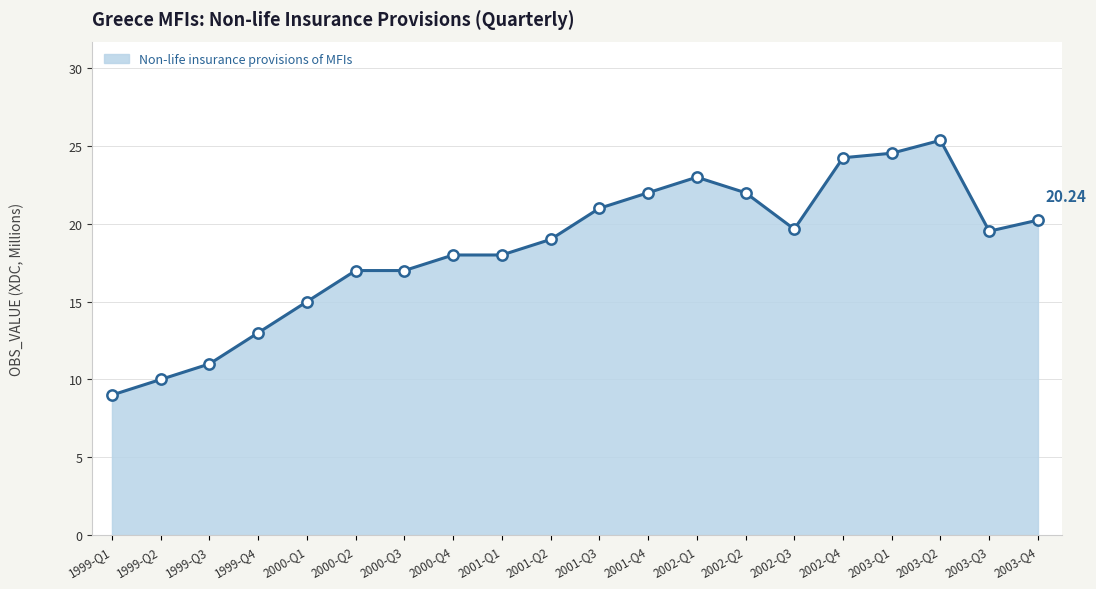

What is the ratio of the value at 2002-Q1 to the value at 2002-Q3?

1.2